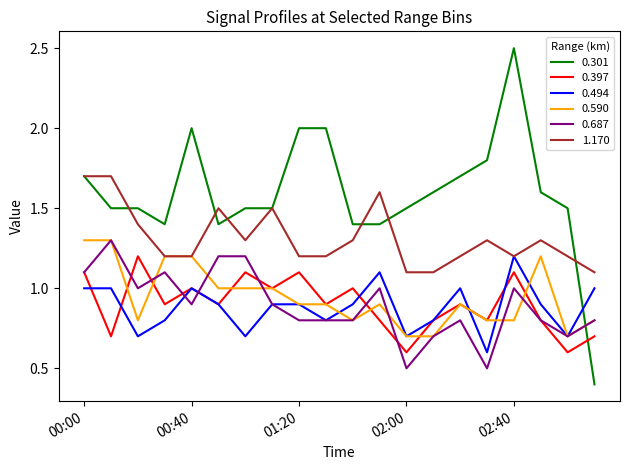

What is the smallest value displayed?

0.4